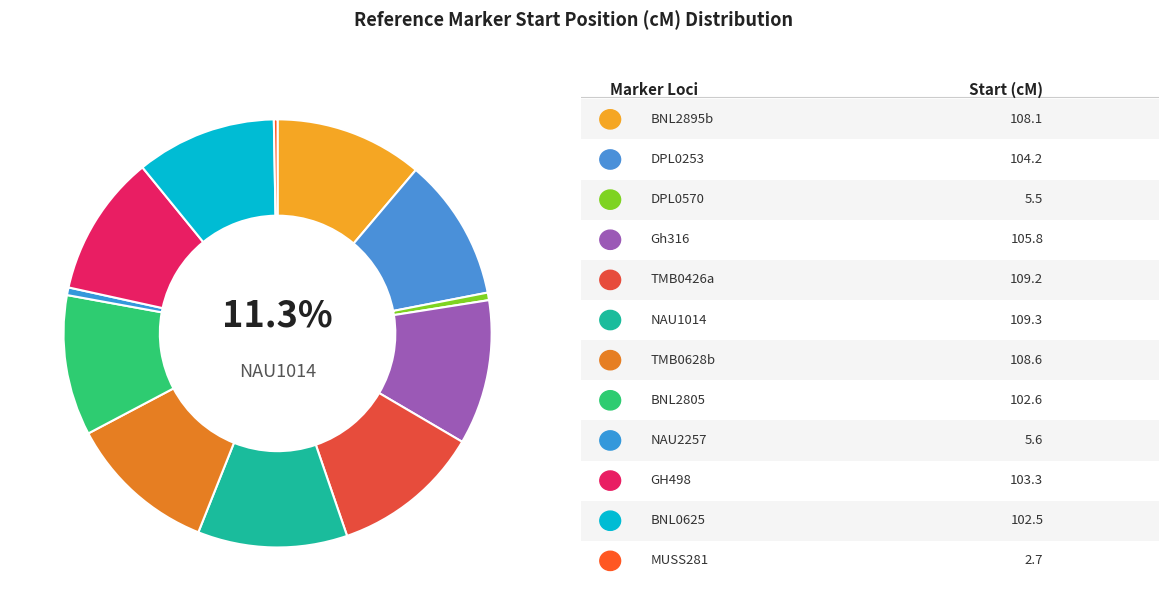

Which has a higher value, Gh316 or BNL2895b?

BNL2895b